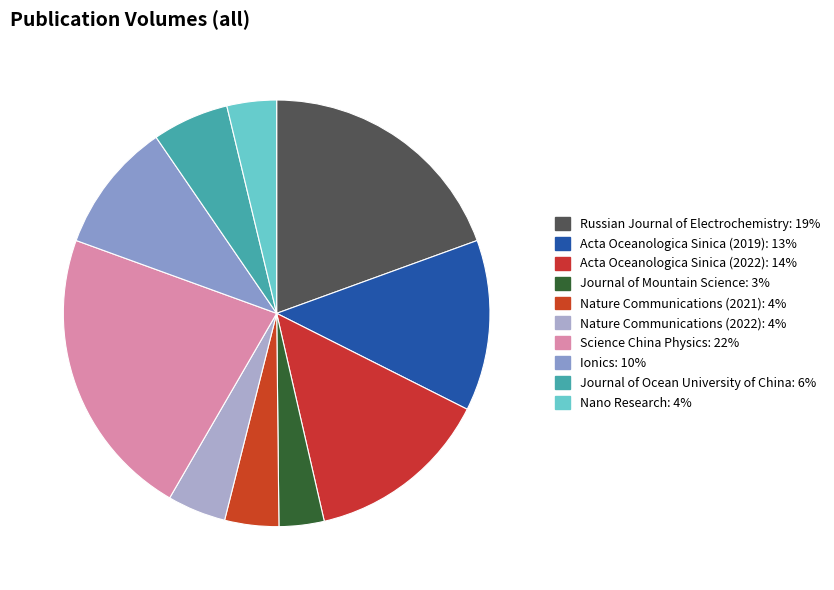

What percentage is the Acta Oceanologica Sinica (2022) slice, to the nearest percent?

14%